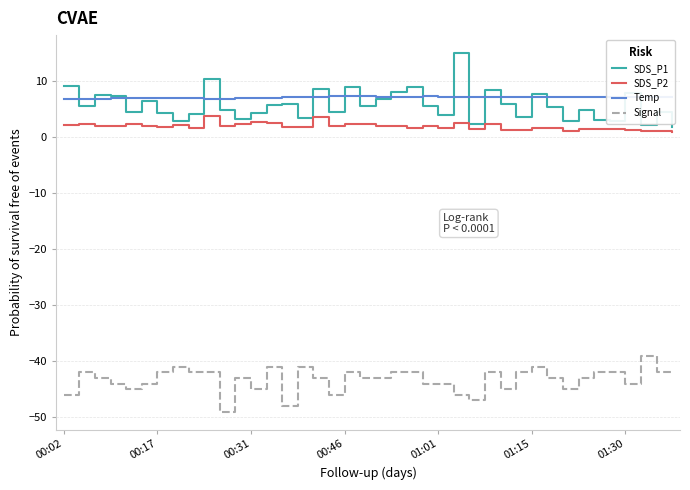

What is the smallest value displayed?

-49.0